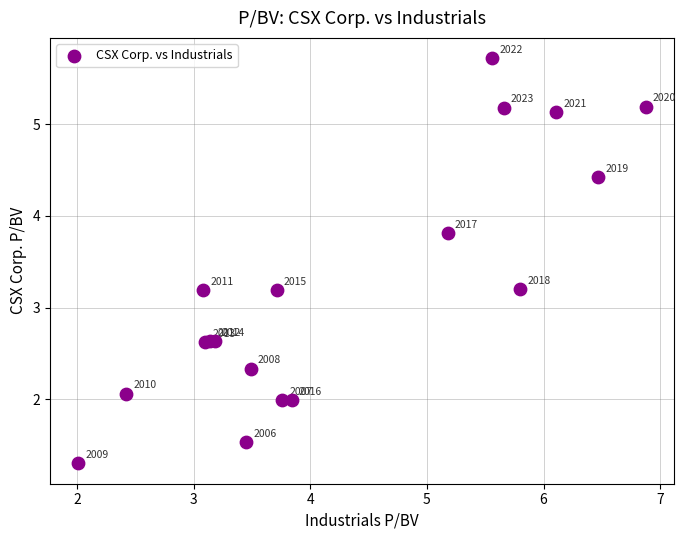

What Y value in the scatter plot is closest to 3?

3.2